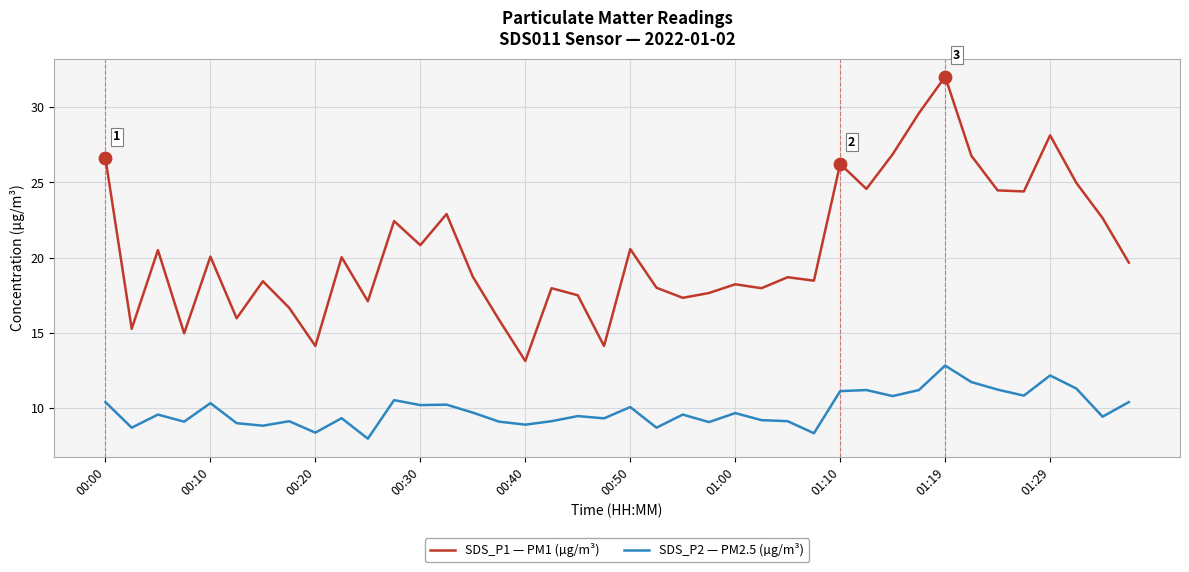

Which series has the widest spread of values?

SDS_P1 — PM1 (µg/m³)